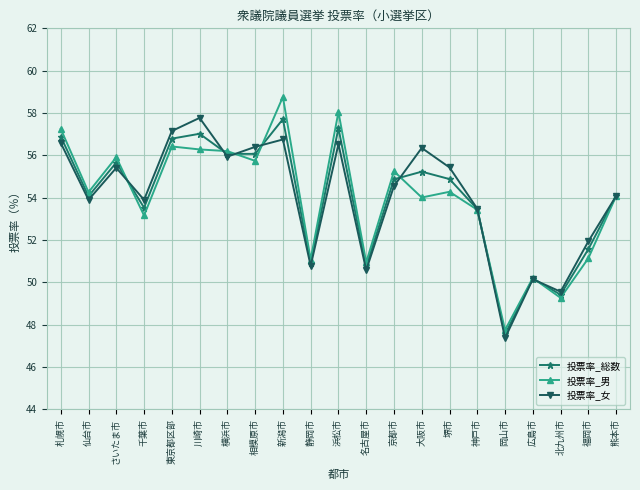

What is the total value across all series at 堺市?

164.6